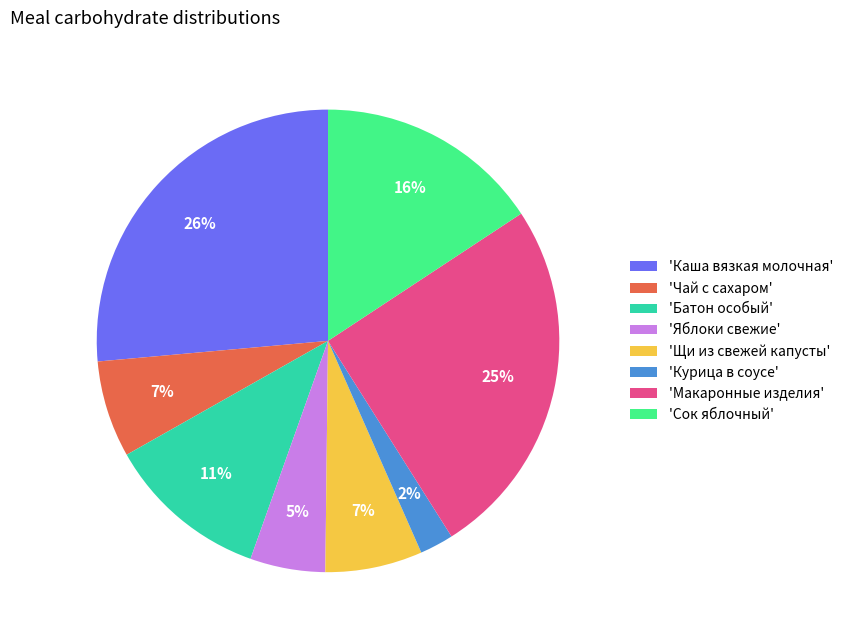

Which category has the smallest portion of the pie?

'Курица в соусе'